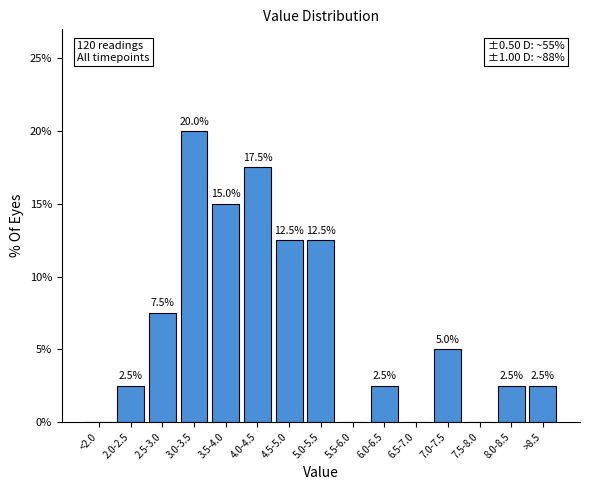

Reading left to right, list all the values displayed in this chart.

<2.0=0.0	2.0-2.5=2.5	2.5-3.0=7.5	3.0-3.5=20.0	3.5-4.0=15.0	4.0-4.5=17.5	4.5-5.0=12.5	5.0-5.5=12.5	5.5-6.0=0.0	6.0-6.5=2.5	6.5-7.0=0.0	7.0-7.5=5.0	7.5-8.0=0.0	8.0-8.5=2.5	>8.5=2.5